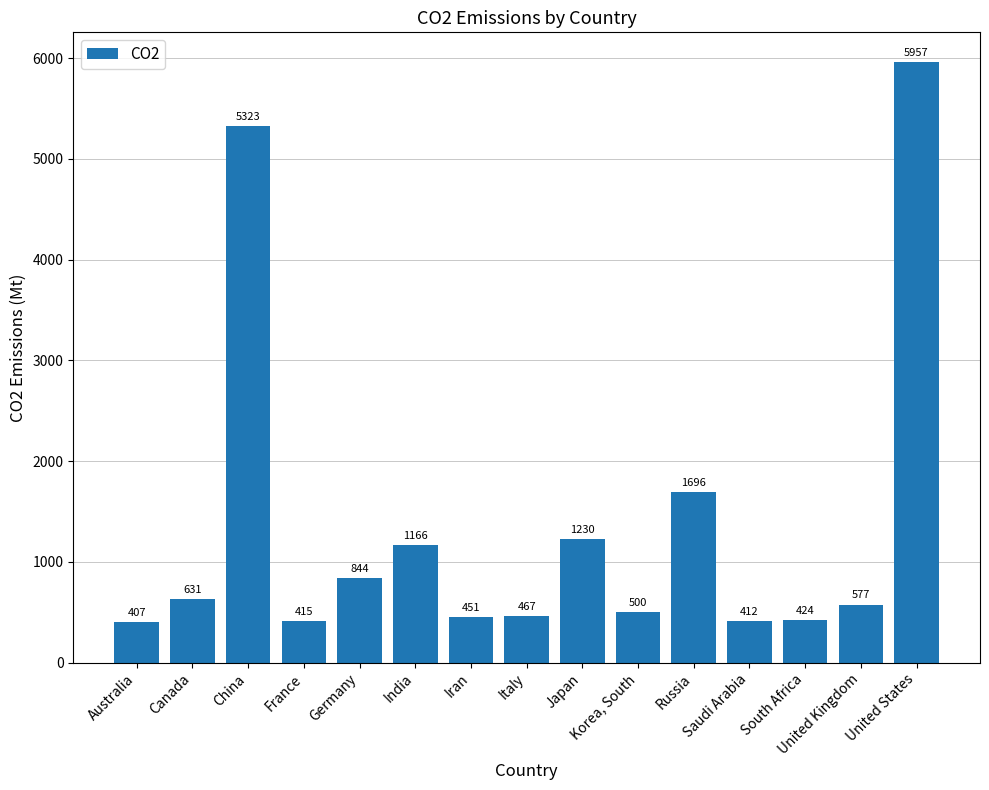

List the labels in order of value, smallest first.

Australia, Saudi Arabia, France, South Africa, Iran, Italy, Korea, South, United Kingdom, Canada, Germany, India, Japan, Russia, China, United States